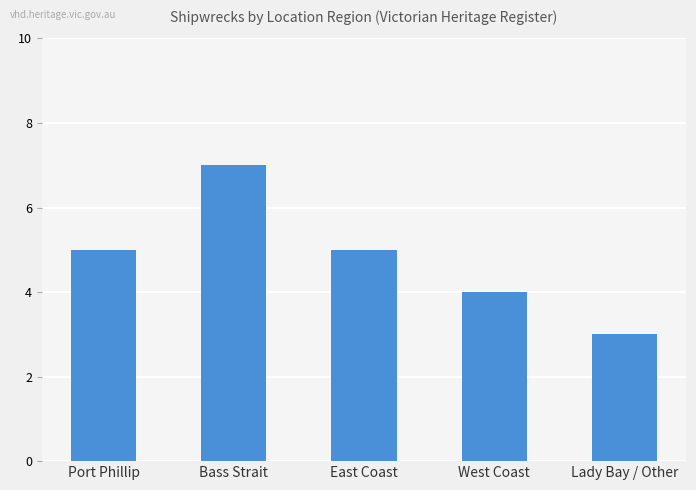

What is the ratio of the value at West Coast to the value at Lady Bay / Other?

1.3